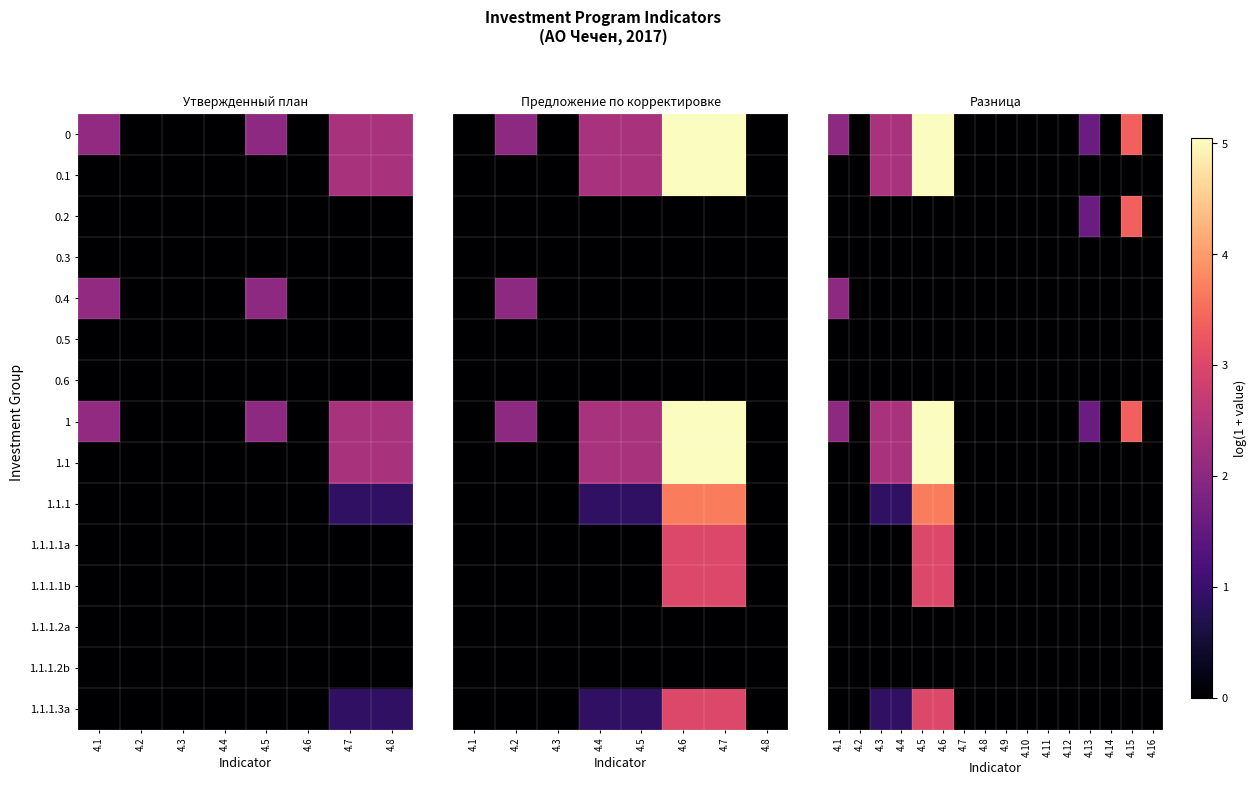

The value of 0.3 at 4.2 is 0.0. True or false?

True